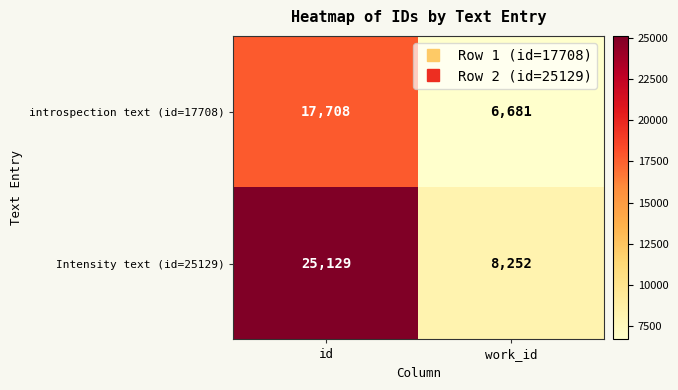

The introspection text (id=17708) series shows 2319 at work_id. True or false?

False